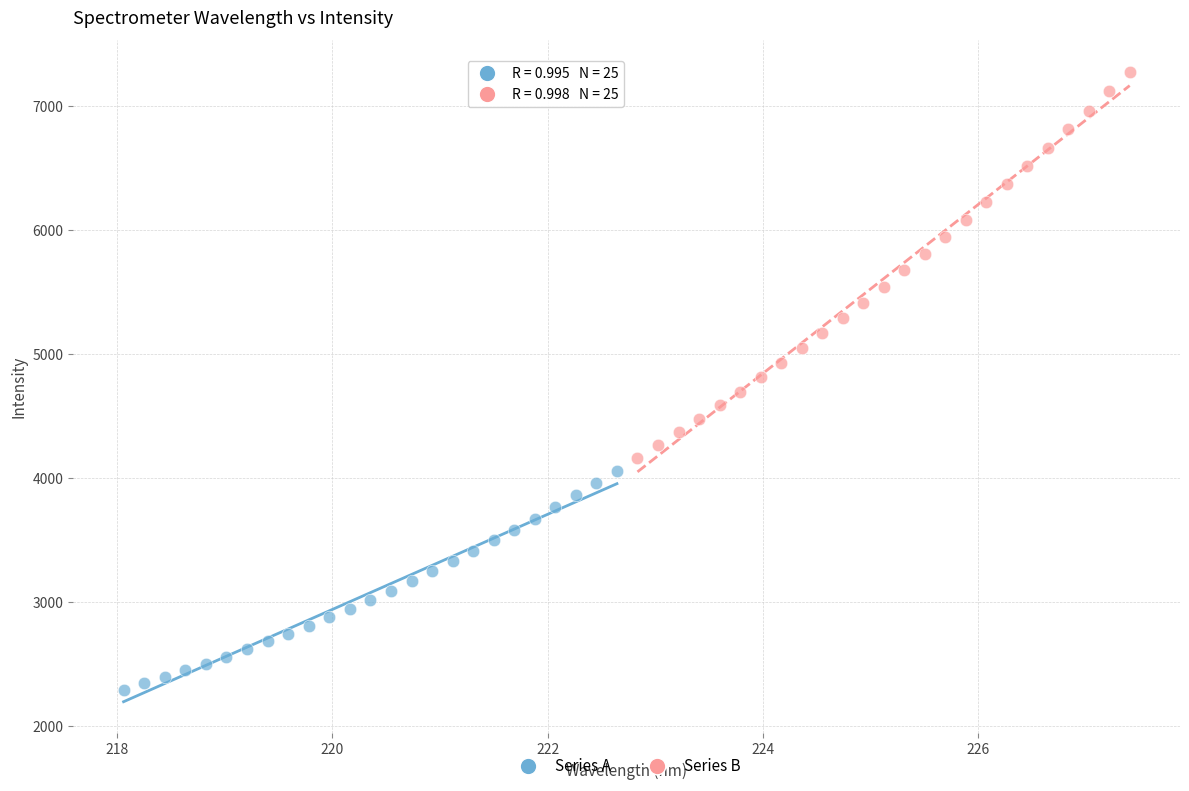

Which series reaches the maximum Y coordinate?

Series B